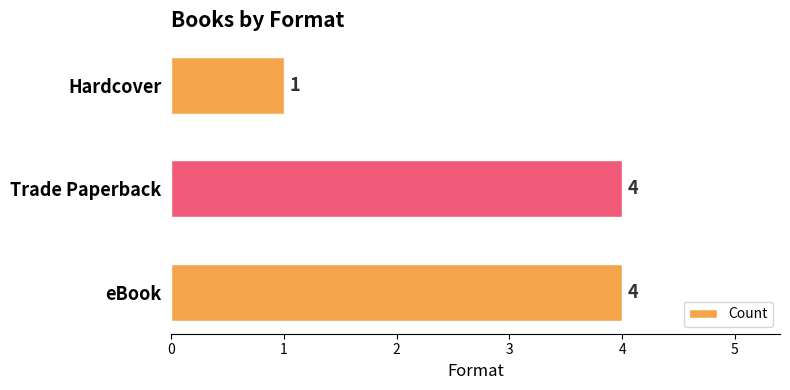

True or false: the data shows 6 at eBook.

False